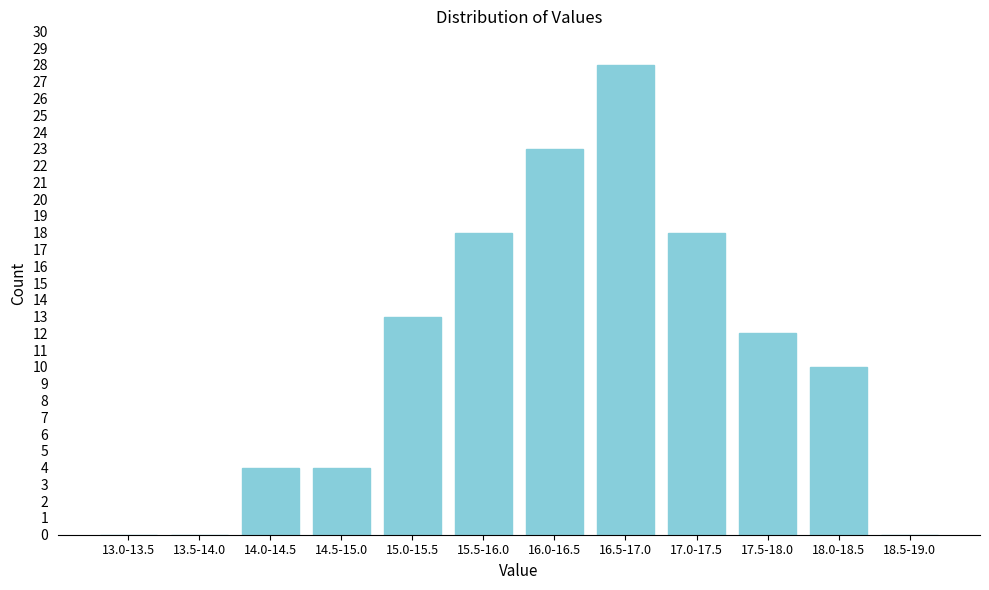

Reading left to right, extract all data points from this chart.

13.0-13.5=0	13.5-14.0=0	14.0-14.5=4	14.5-15.0=4	15.0-15.5=13	15.5-16.0=18	16.0-16.5=23	16.5-17.0=28	17.0-17.5=18	17.5-18.0=12	18.0-18.5=10	18.5-19.0=0